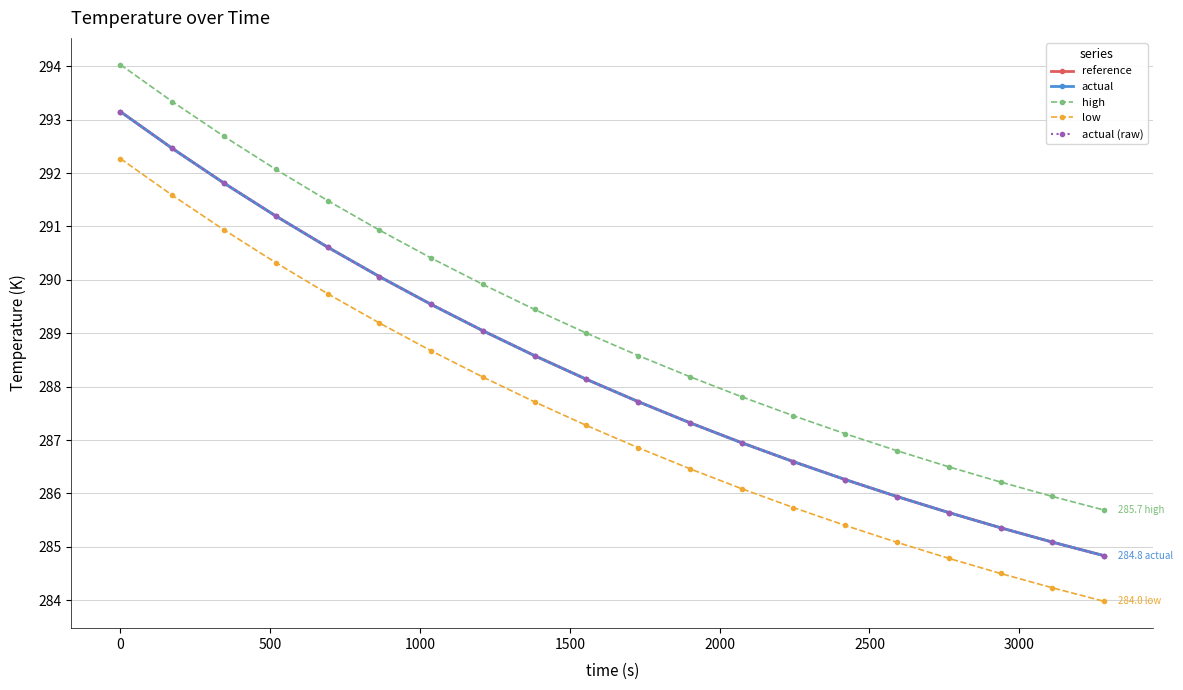

Does the chart display data point markers on the line(s)?

Yes